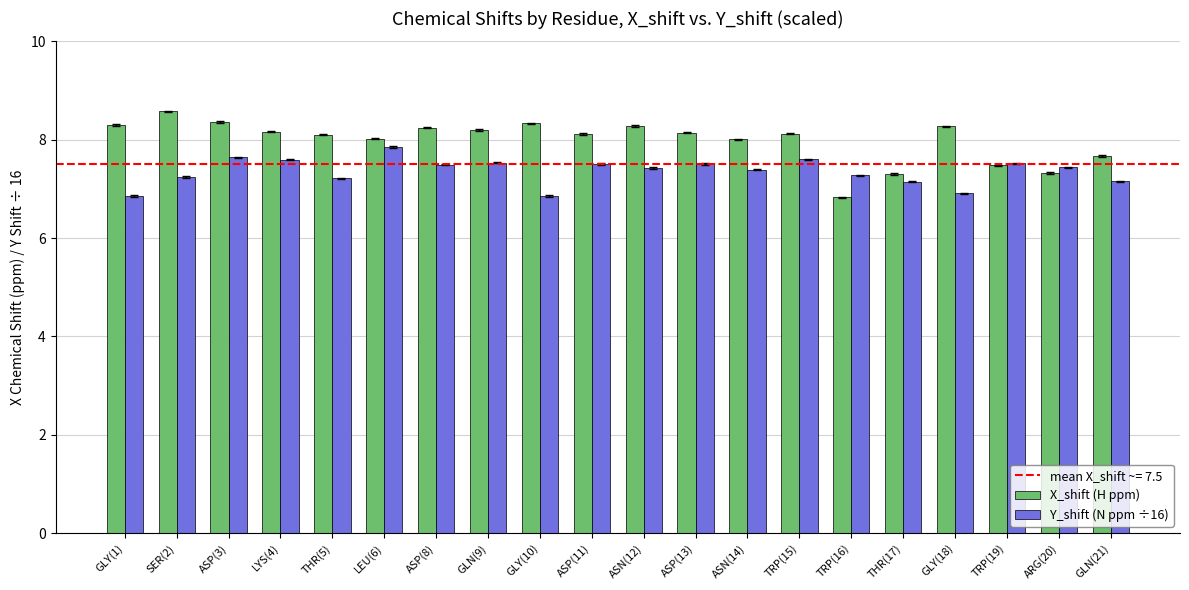

What is the value of the Y_shift (N ppm ÷16) bar at the 17th from the left?

6.9